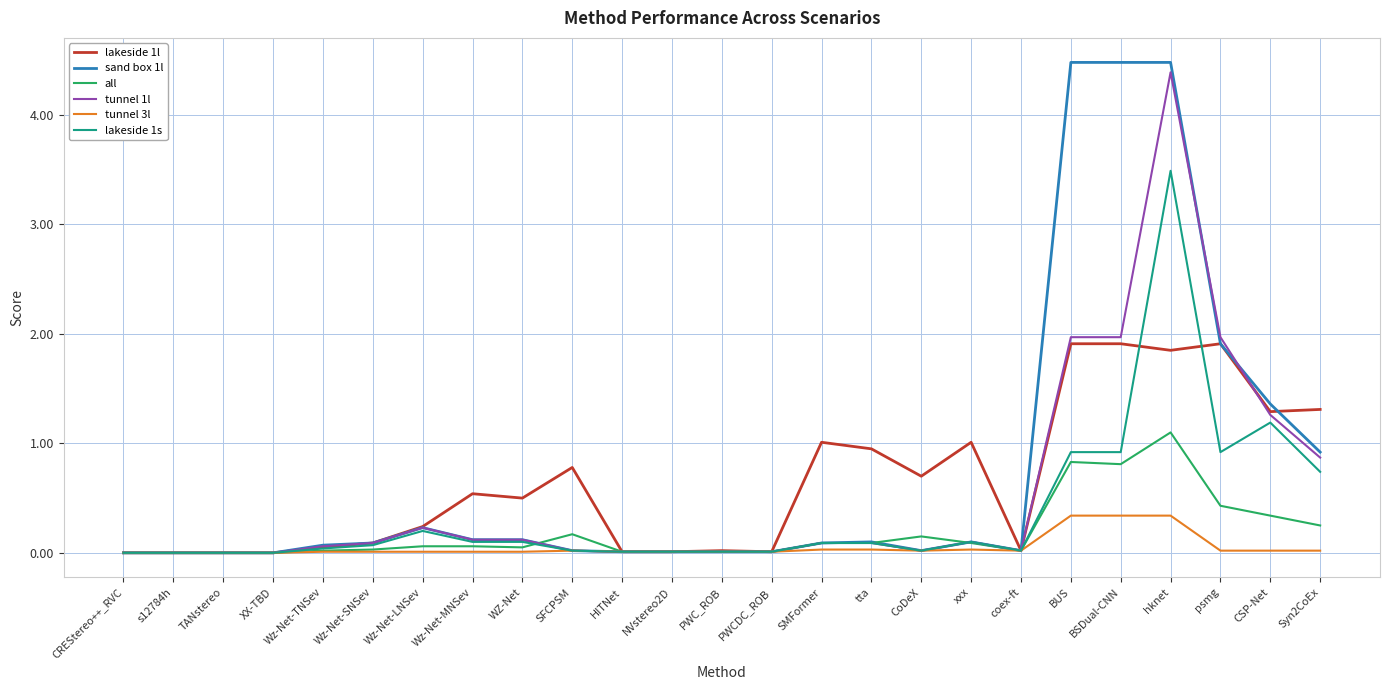

True or false: lakeside 1l has a value of -1.0 at XX-TBD.

False